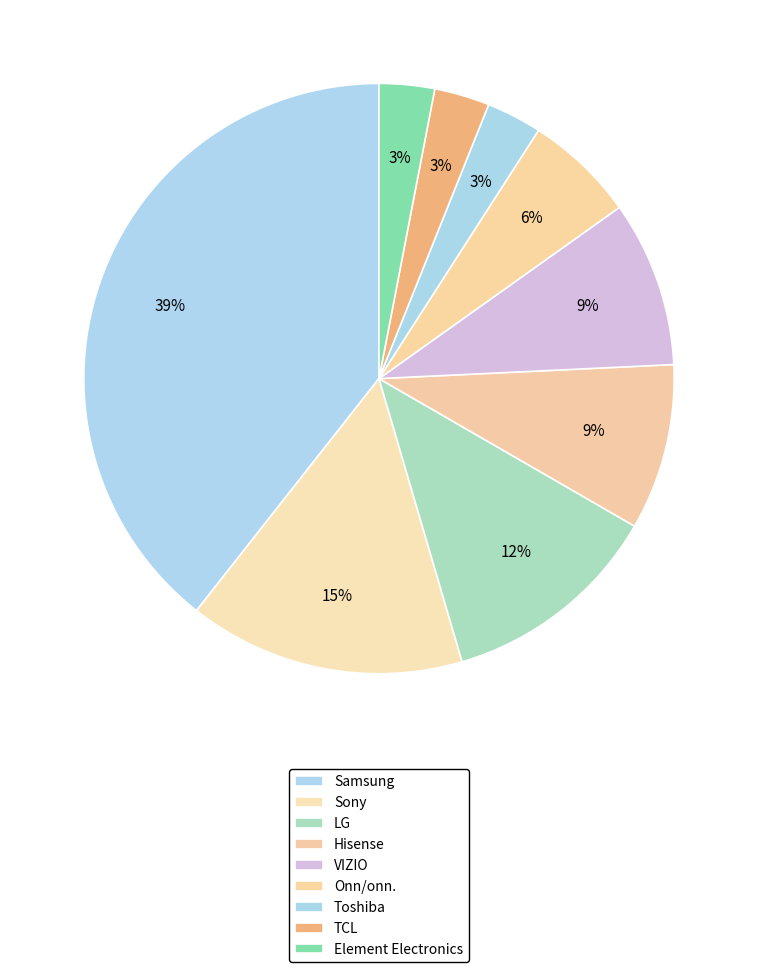

Approximately how many times larger is the value at LG compared to Element Electronics?

4.0